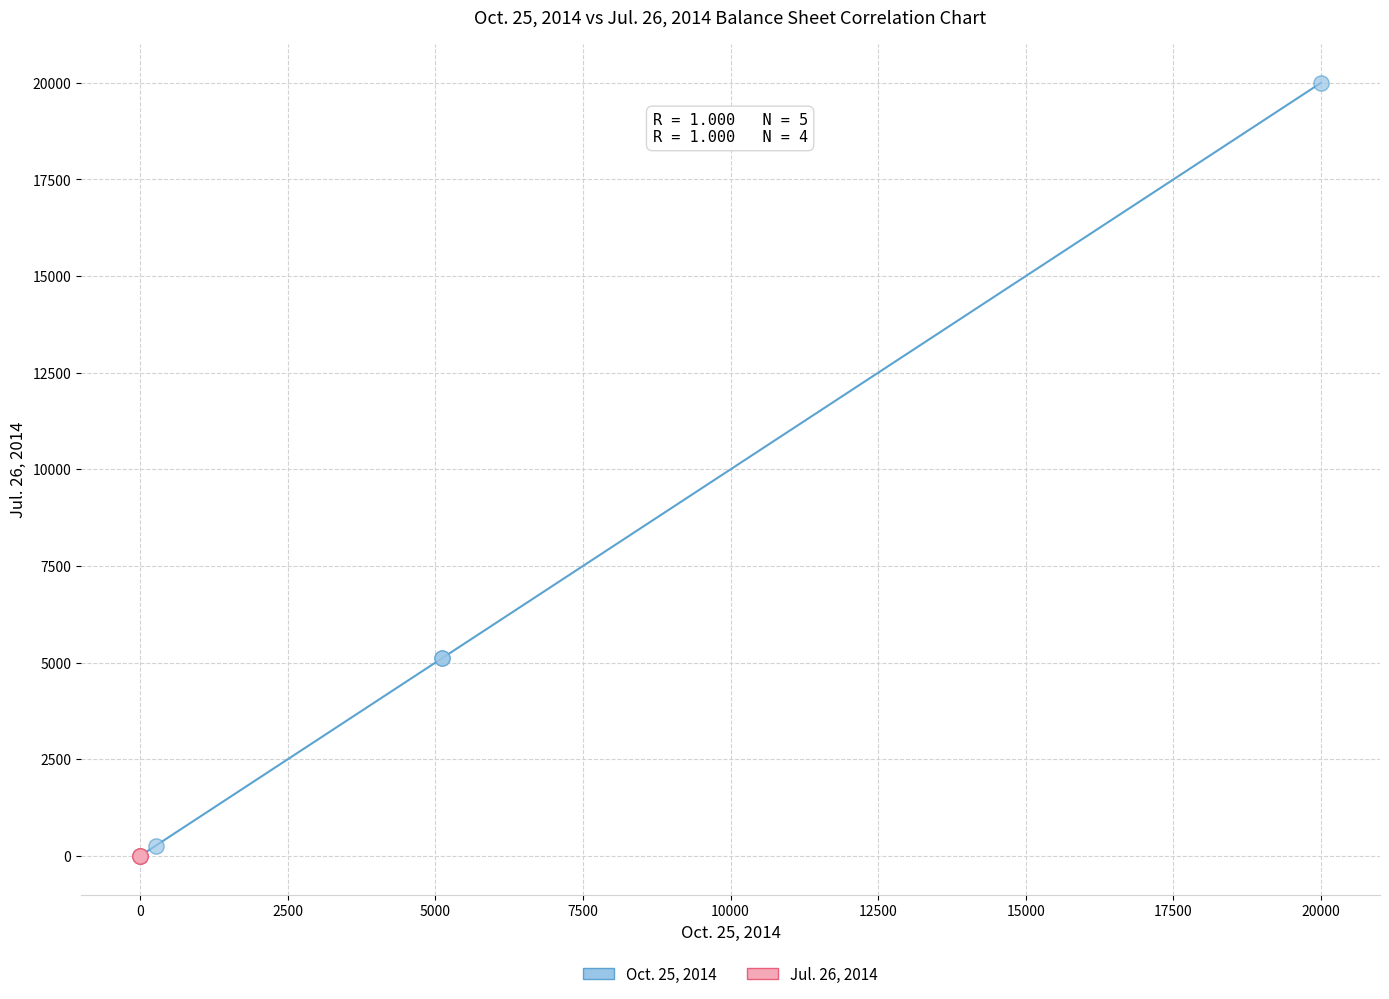

Which series has the widest spread of Y values?

Oct. 25, 2014